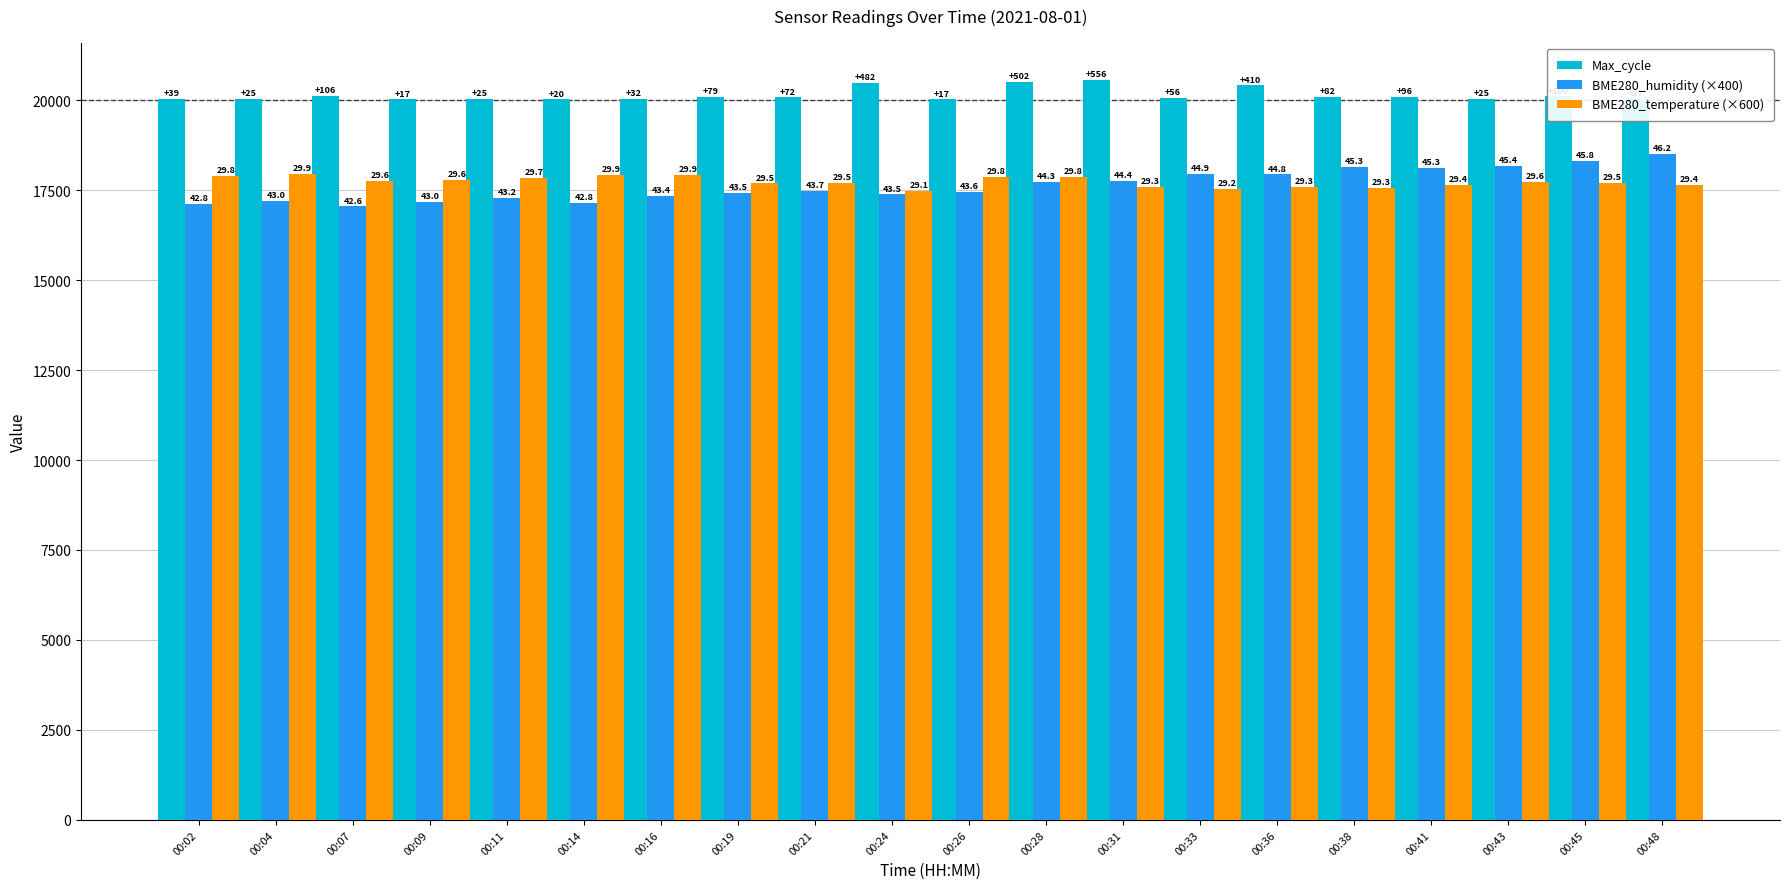

The value of Max_cycle at 00:19 is 6212. True or false?

False